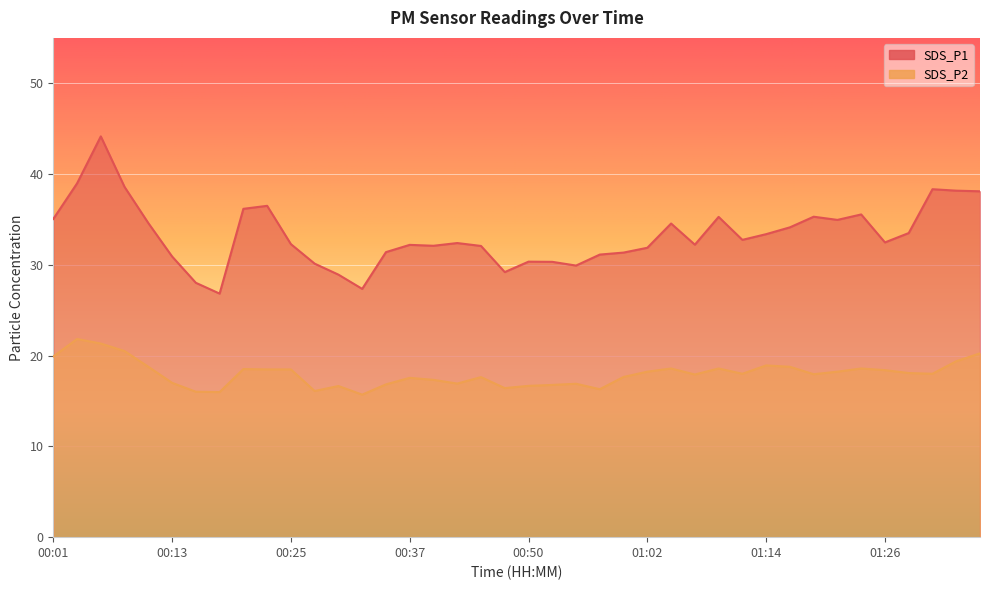

The SDS_P1 series shows 56.9 at 01:04. True or false?

False